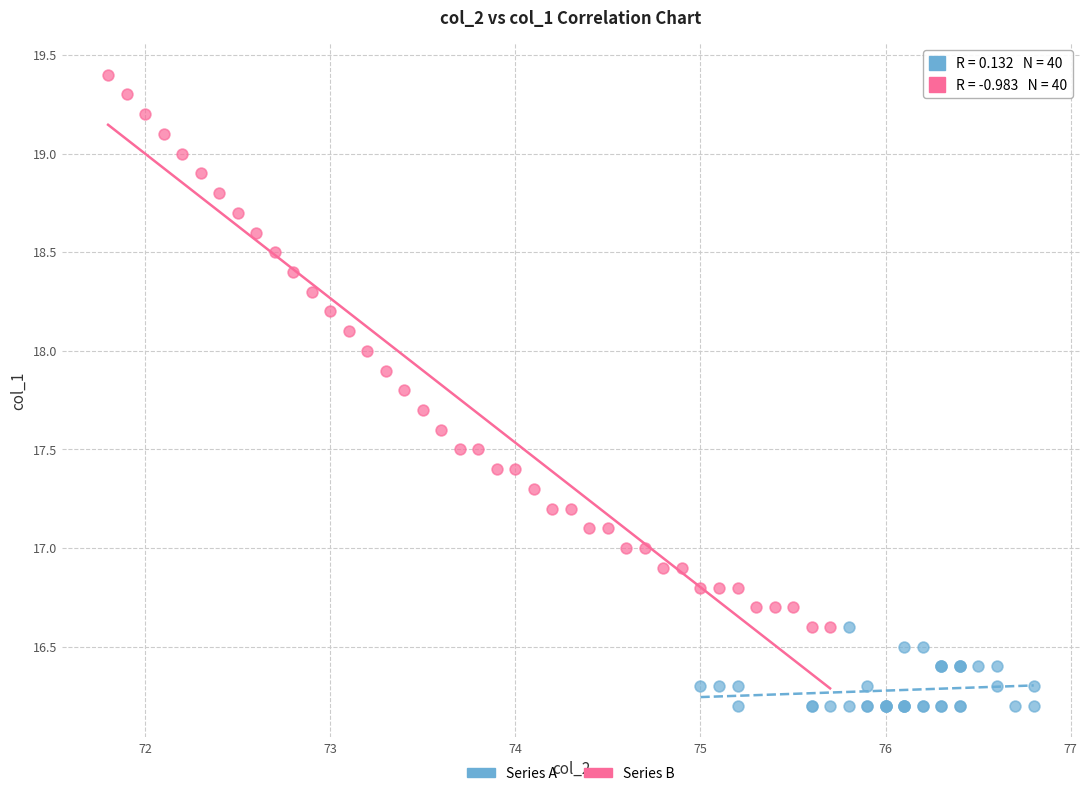

Which series contains the lowest Y value?

Series A